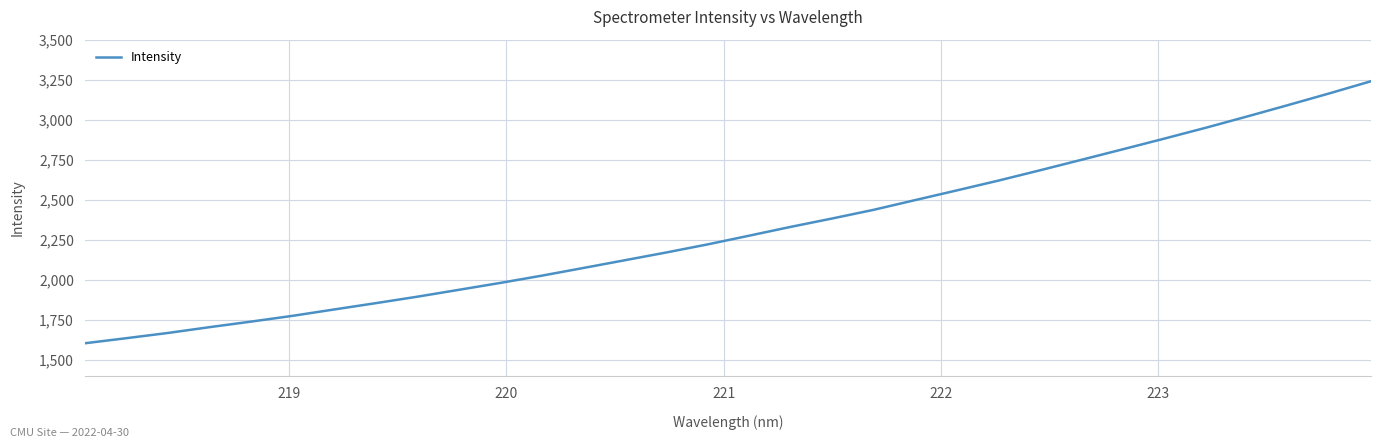

What is the greatest value displayed?

3243.1